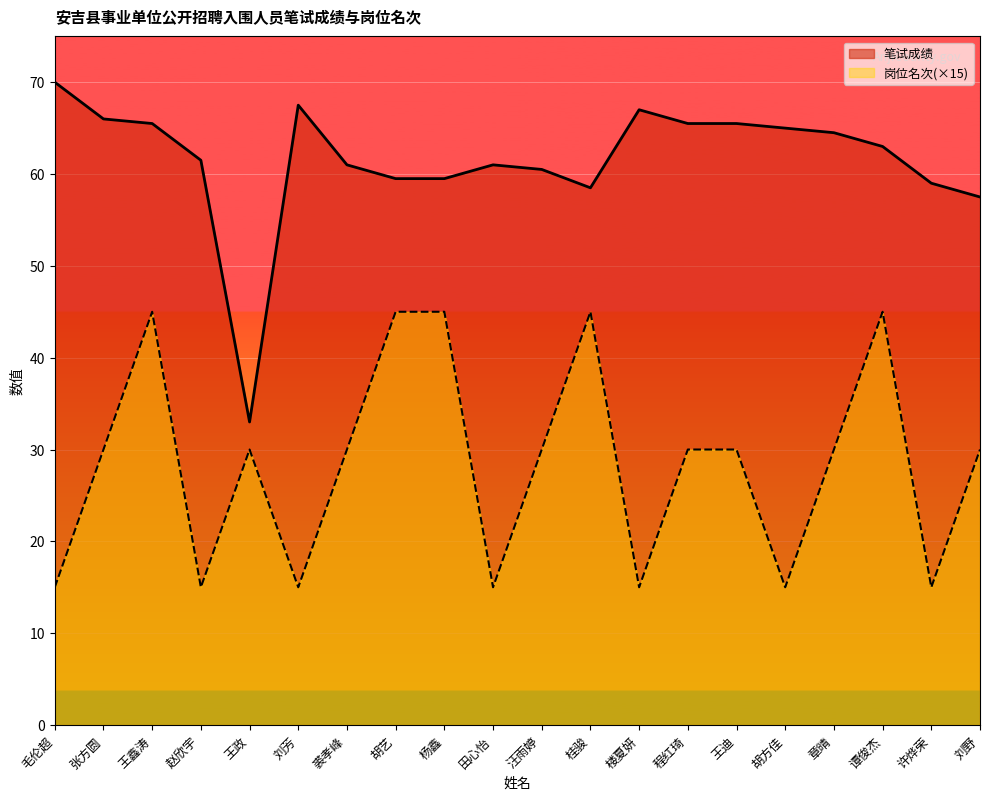

Rank the series by their average value, from lowest to highest.

岗位名次(×15), 笔试成绩